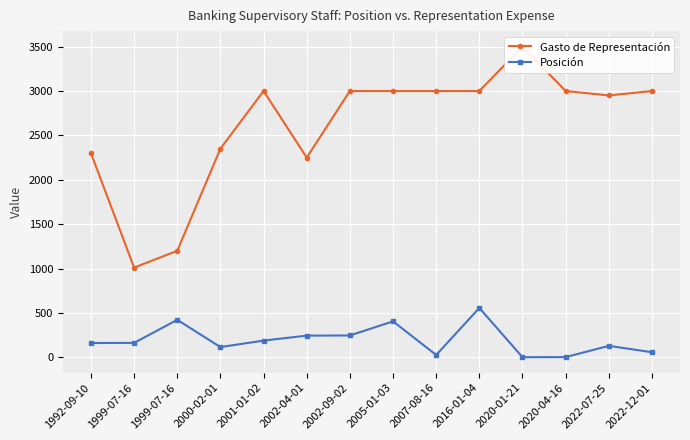

Where does the Posición series first go above 162?

1999-07-16